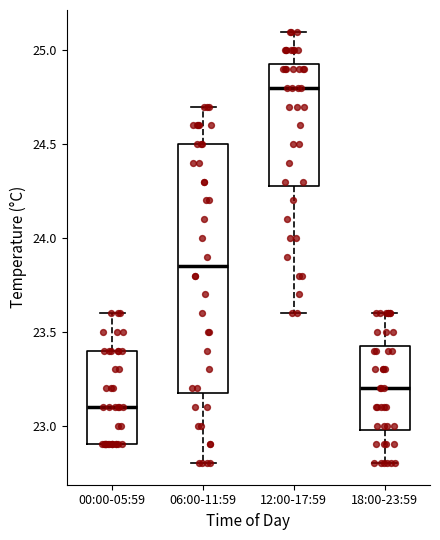

Which box has the highest median line?

12:00-17:59